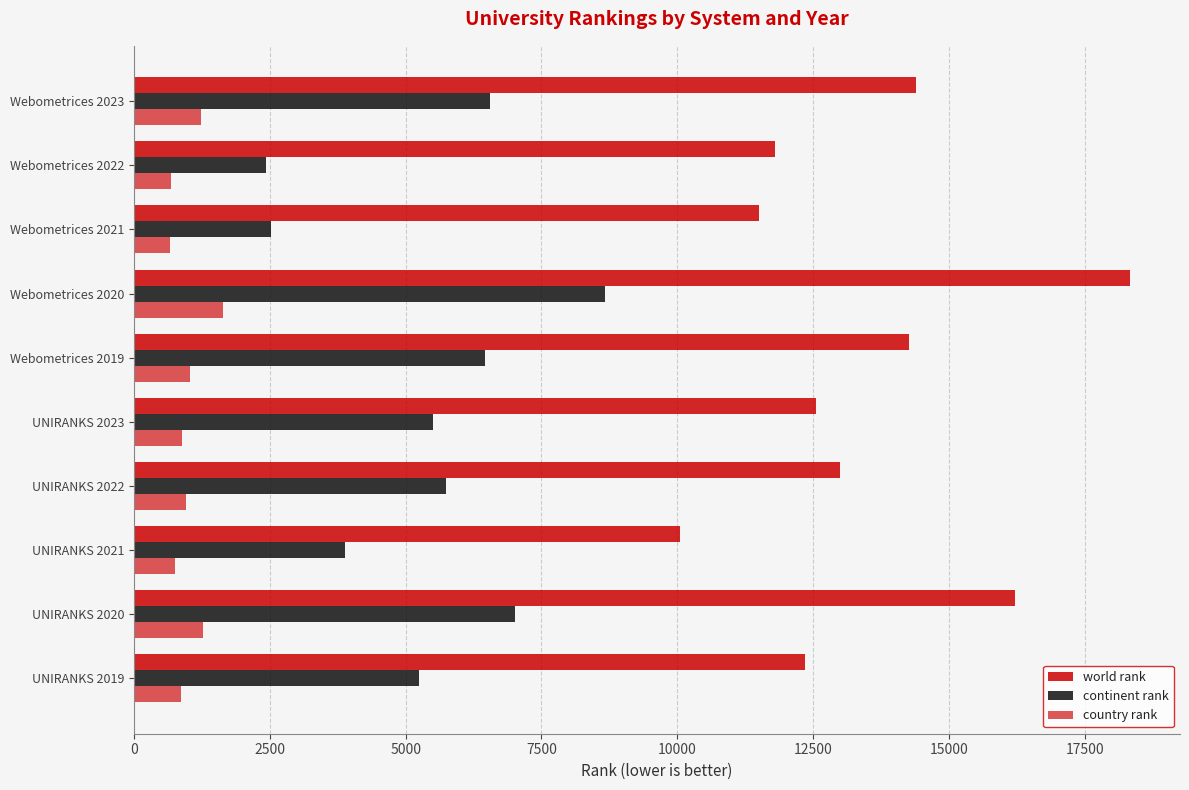

How many data points does each series have?

10